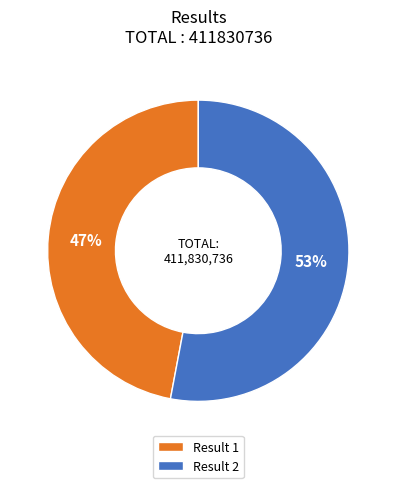

How many slices are in this pie chart?

2